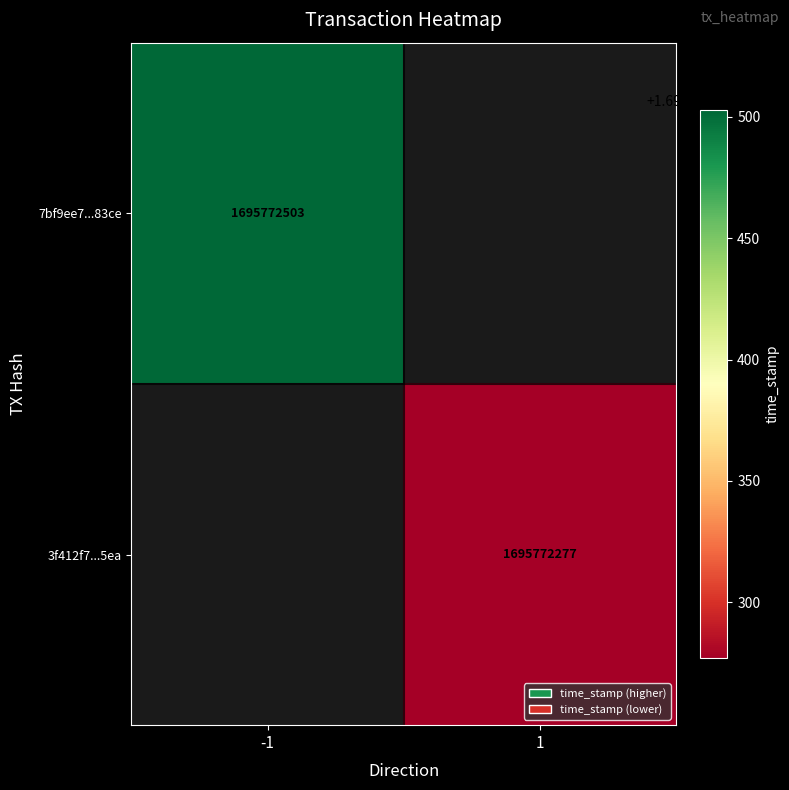

Reading left to right, list all the values displayed in this chart.

7bf9ee7ad4f2c885262e72c007bc9c6dc5383ce: direction=-1	time_stamp=1695772503
3f412f7a0d3aa8bb4e3befc0b362e6c96b5a5ea: direction=1	time_stamp=1695772277